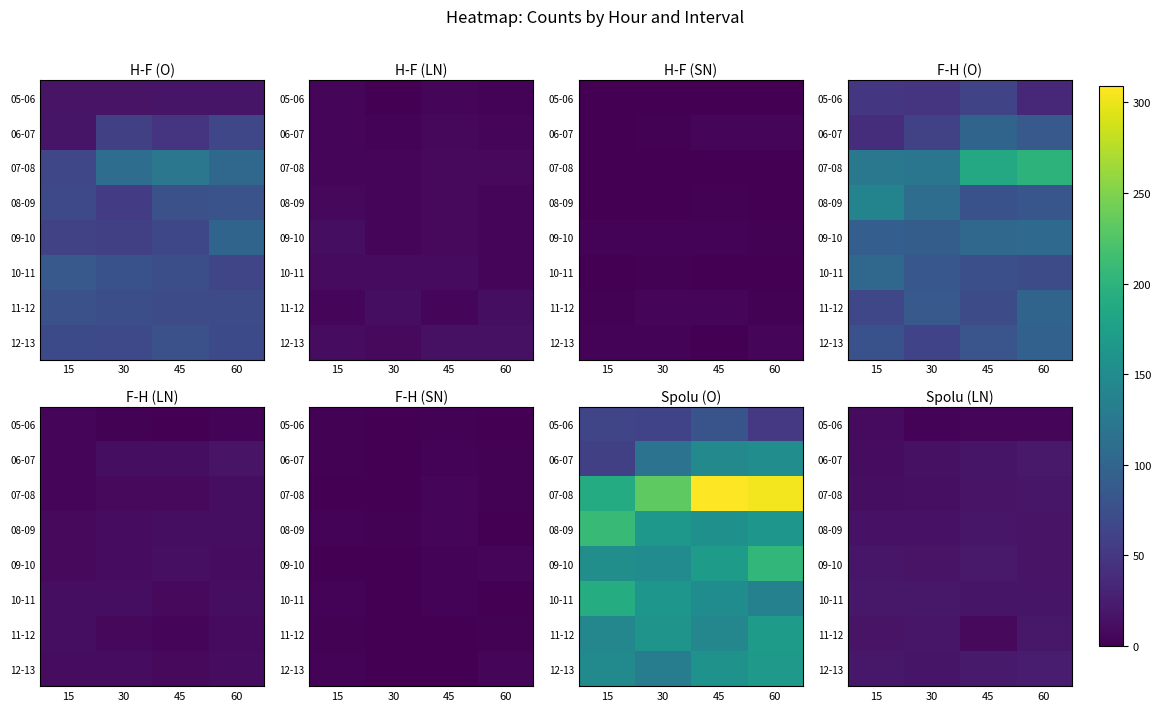

List the labels in order of 07-08 value, largest first.

60, 45, 30, 15